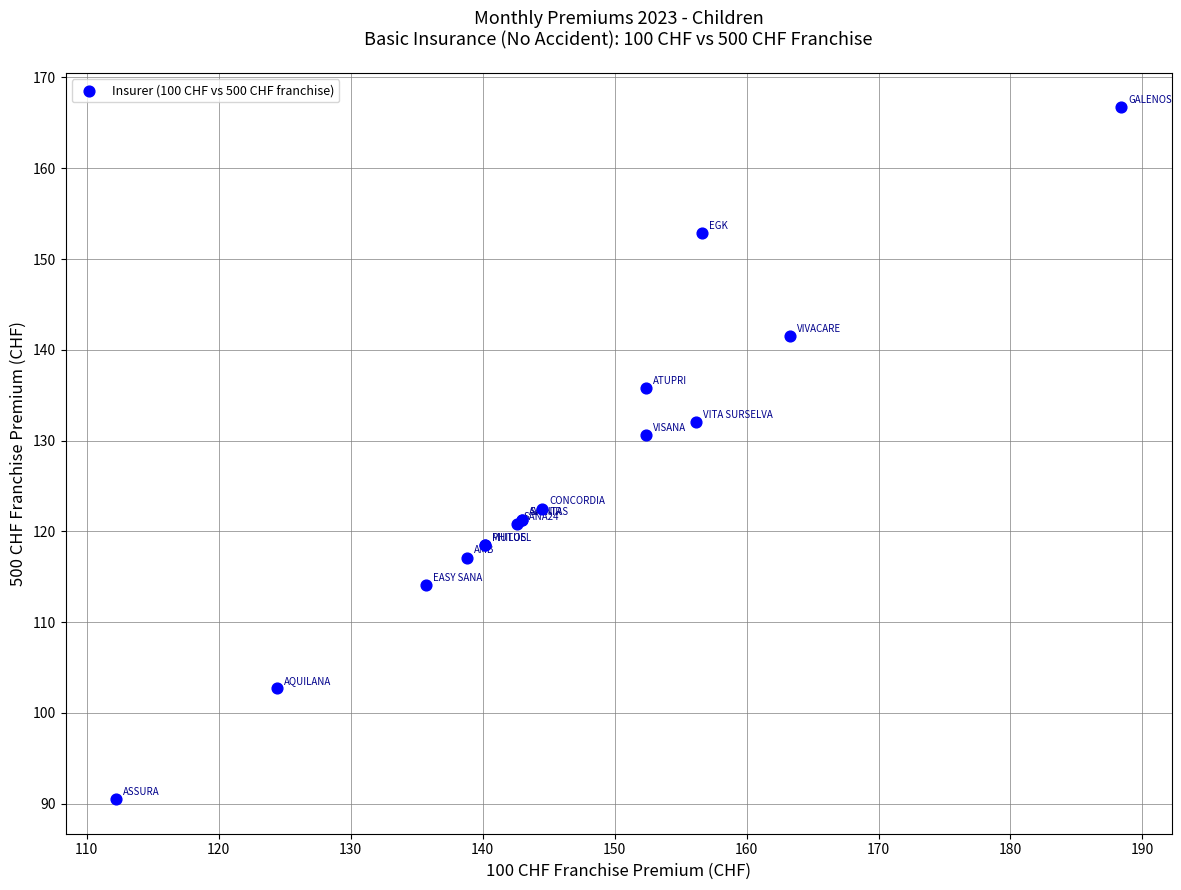

What Y value in the scatter plot is closest to 128?

130.6